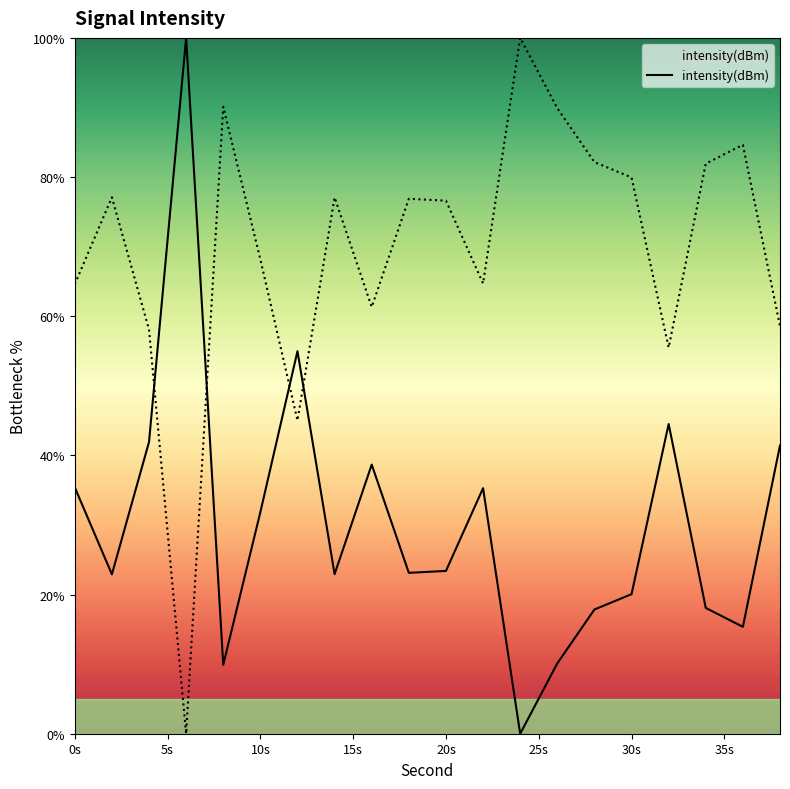

What is the maximum value shown in the chart?

100.0